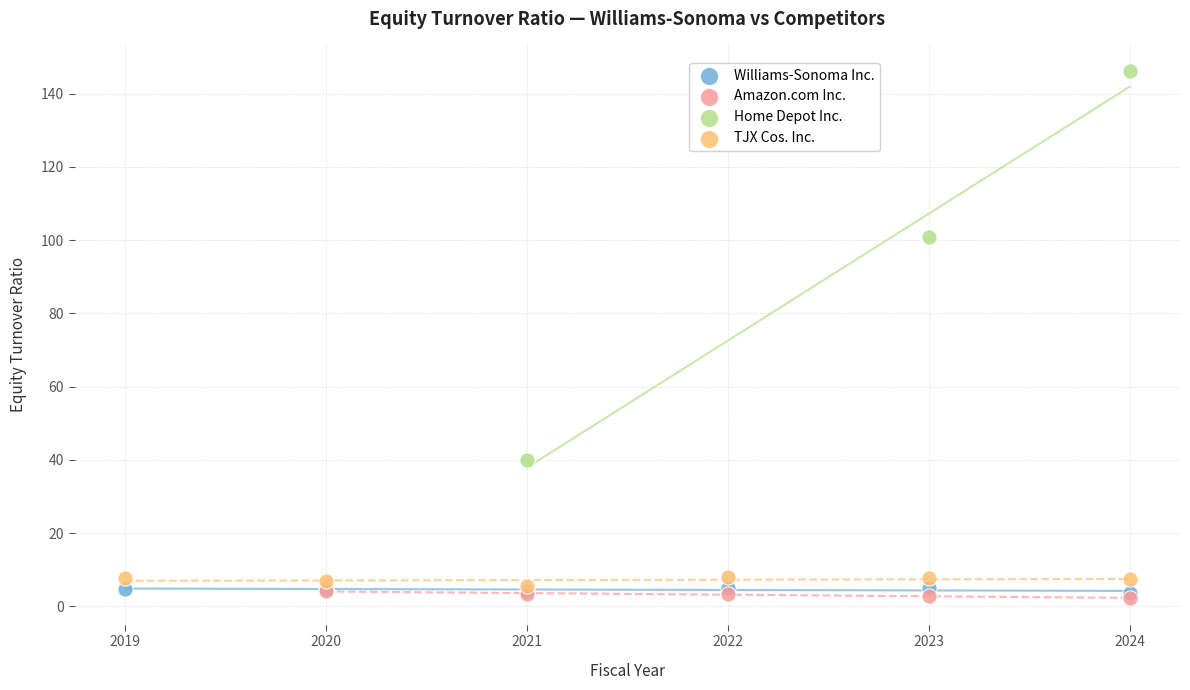

What are all the series names shown in the legend?

Williams-Sonoma Inc., Amazon.com Inc., Home Depot Inc., TJX Cos. Inc.